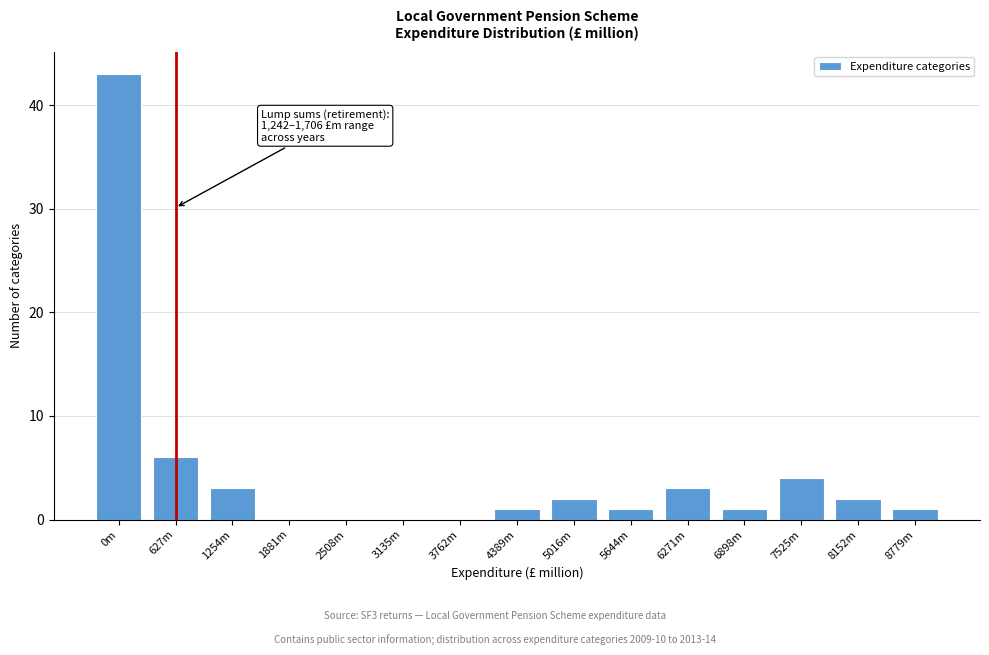

Reading left to right, extract all data points from this chart.

0m=43	627m=6	1254m=3	1881m=0	2508m=0	3135m=0	3762m=0	4389m=1	5016m=2	5644m=1	6271m=3	6898m=1	7525m=4	8152m=2	8779m=1